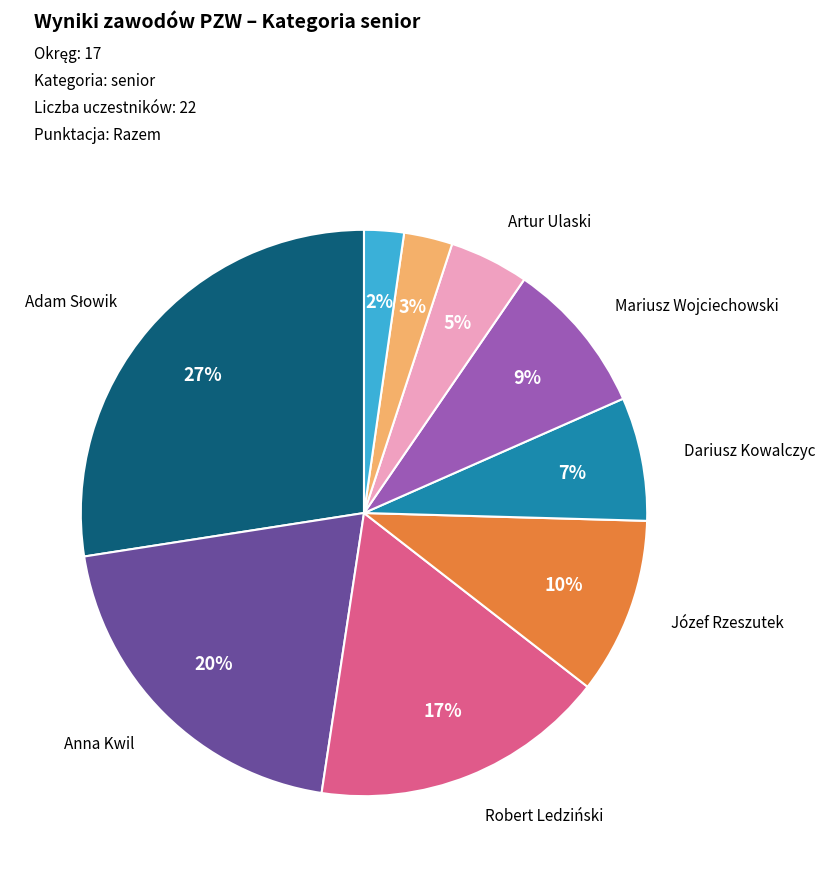

To the nearest percent, what is the average slice percentage?

11%